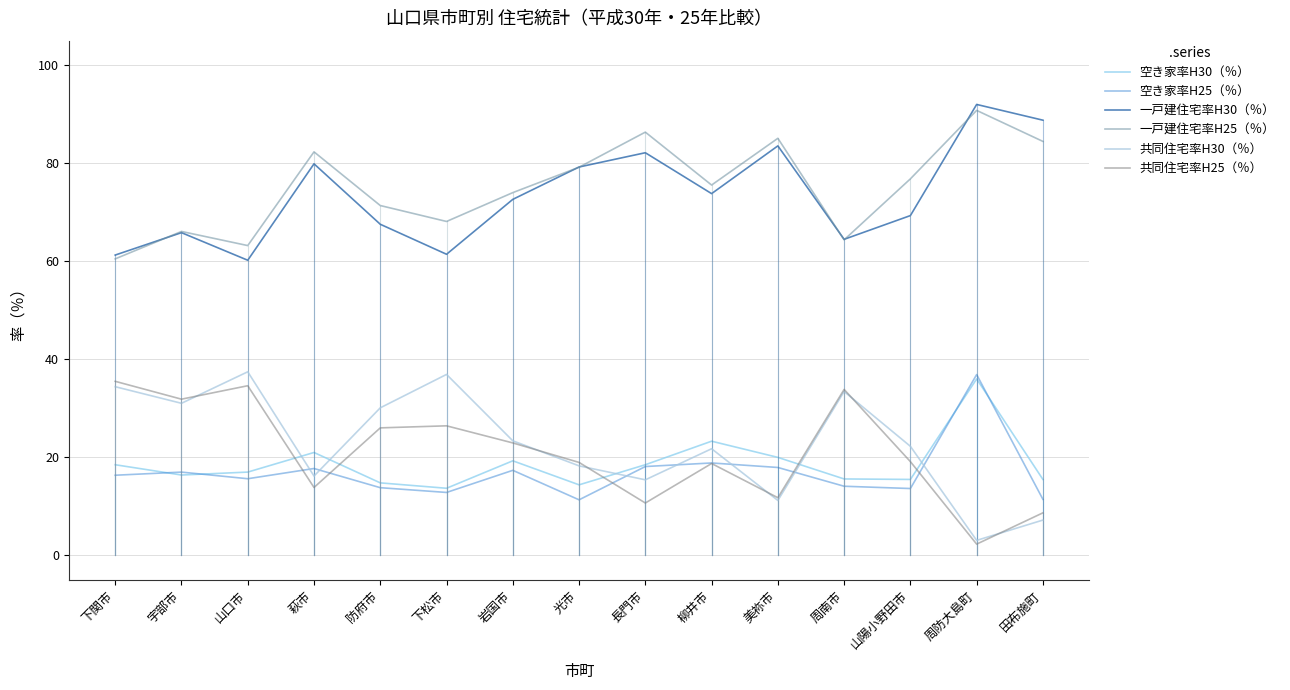

How many lines are shown in the chart?

6